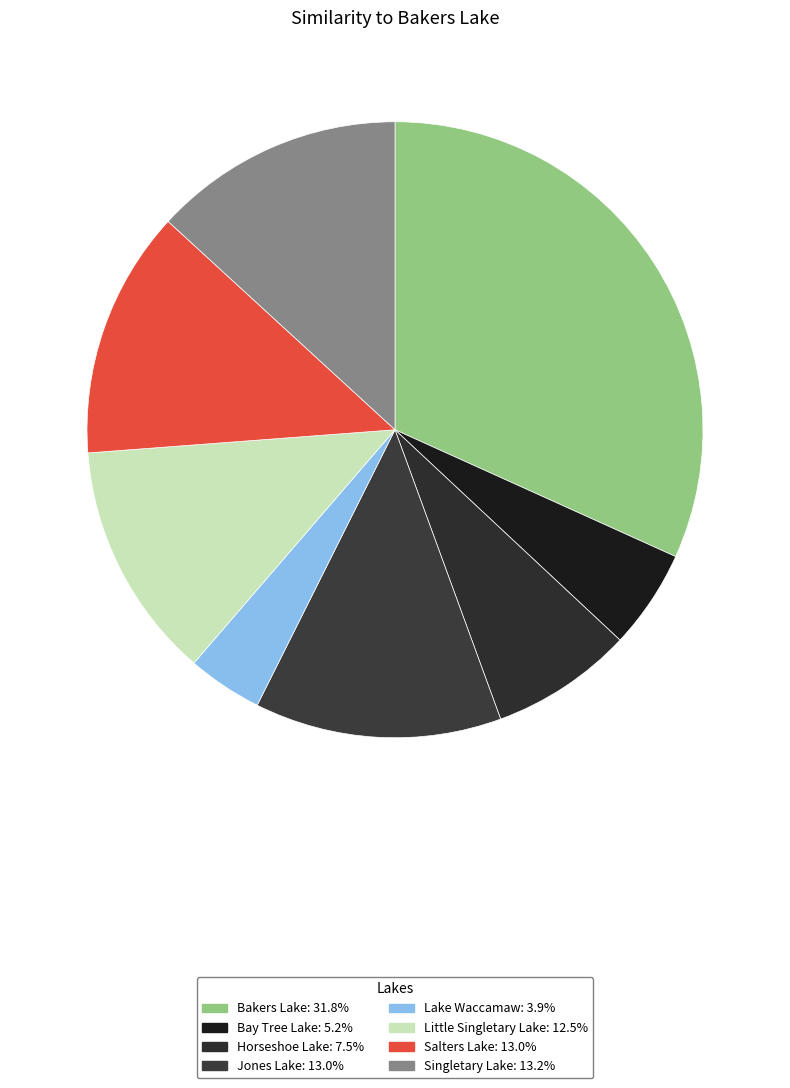

What is the total percentage of Salters Lake and Horseshoe Lake?

20.5%